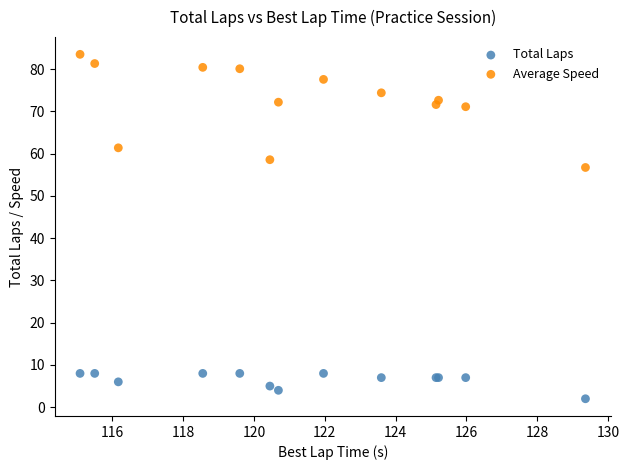

Which series reaches the maximum Y coordinate?

Average Speed